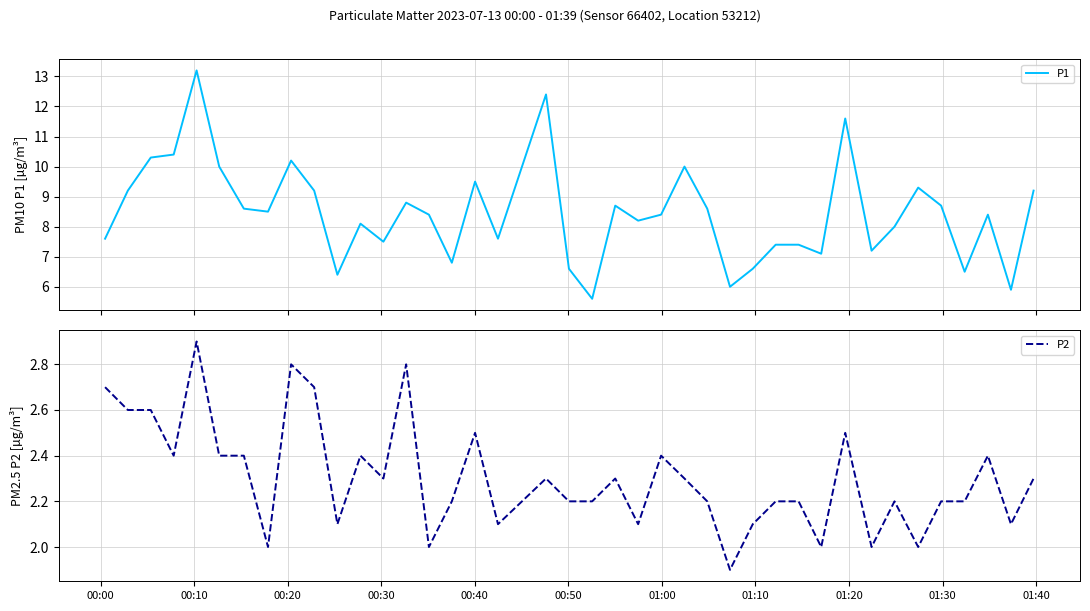

What is the minimum value for P1?

5.6